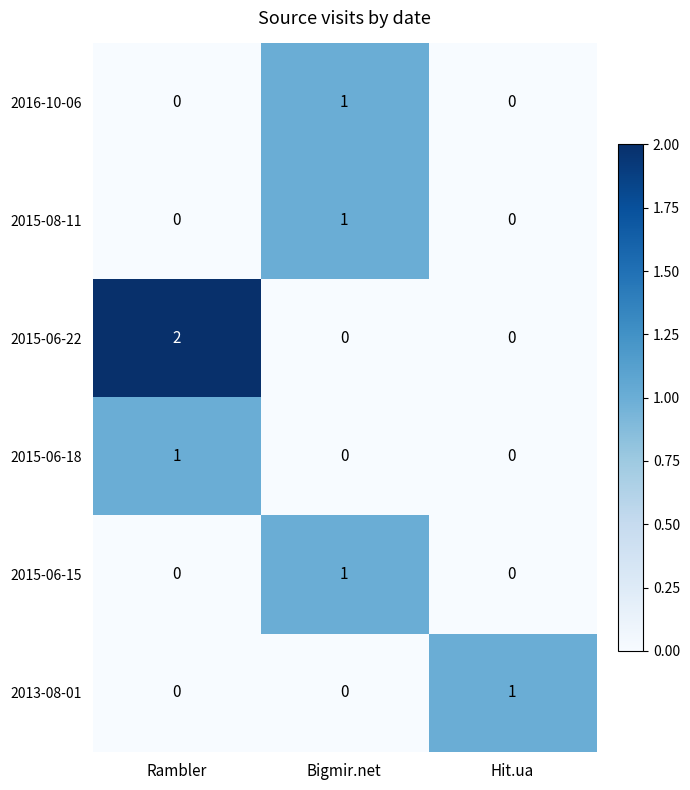

Is it true that 2015-06-22 equals 1 at Bigmir.net?

False